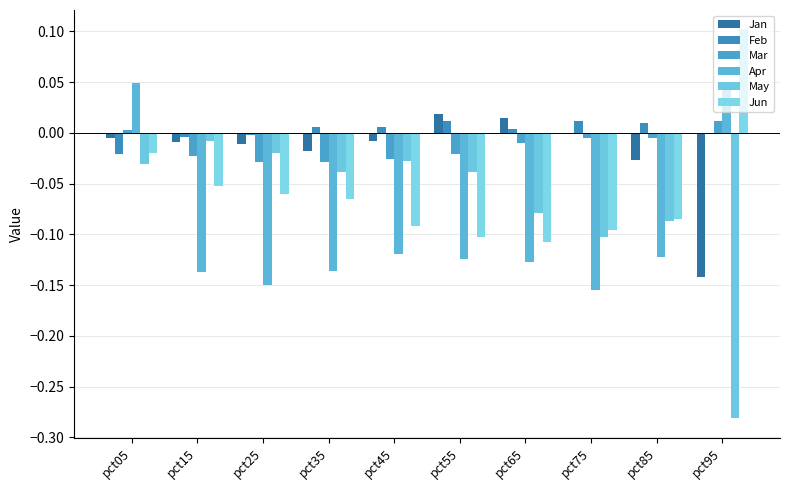

How many values in Apr are above zero?

2